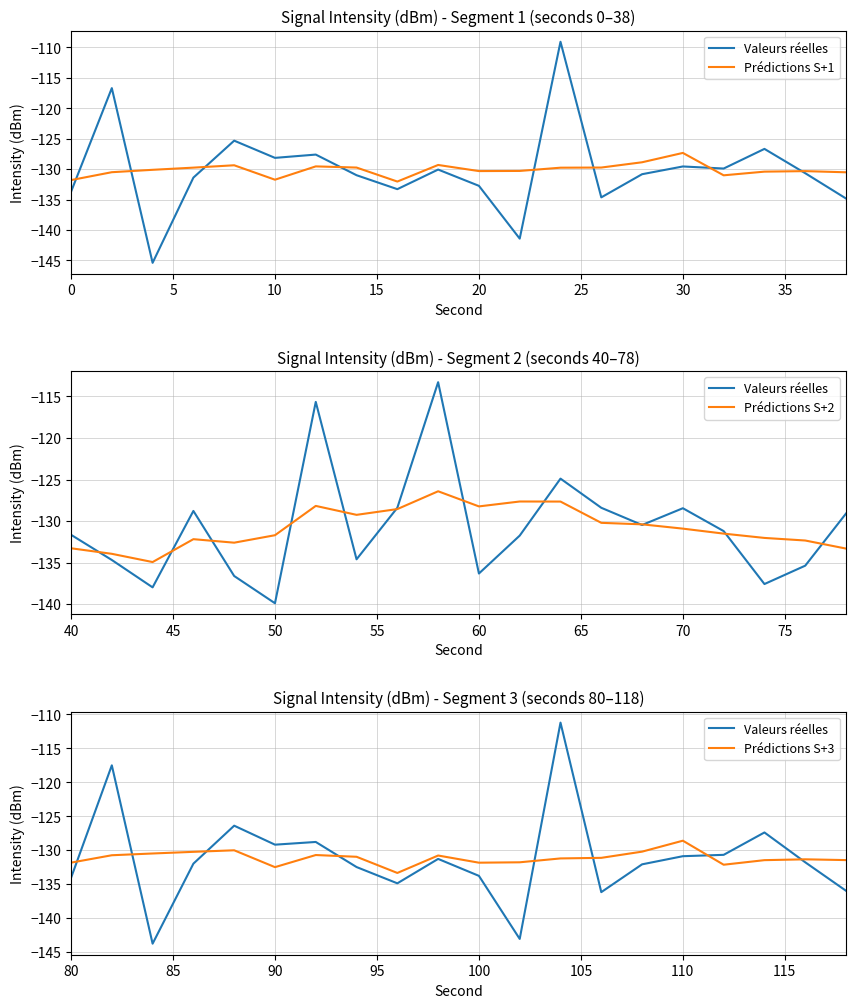

How many data points in Prédictions S+2 are less than -130?

13